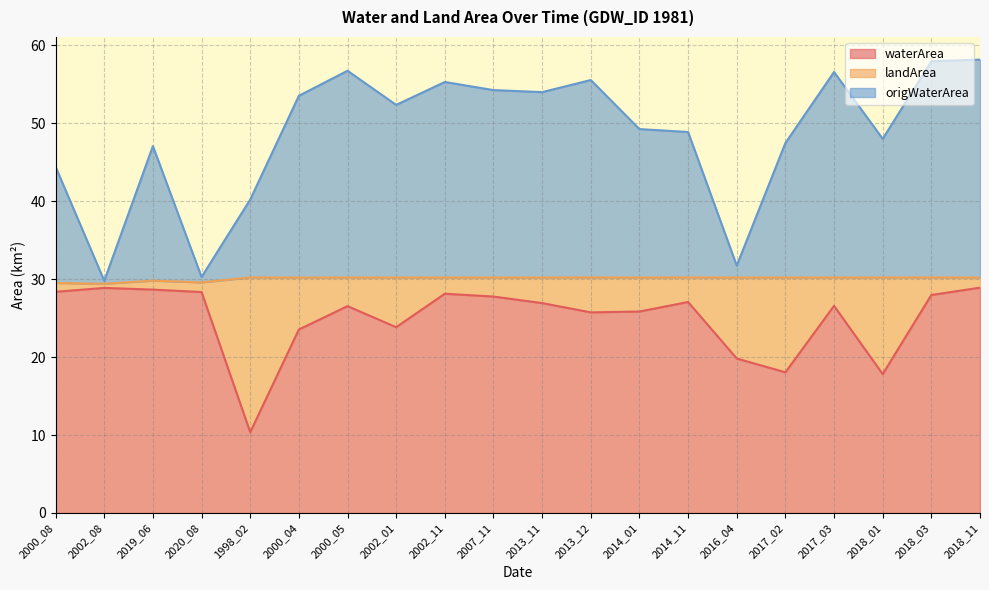

What are all the series names shown in the legend?

waterArea, landArea, origWaterArea